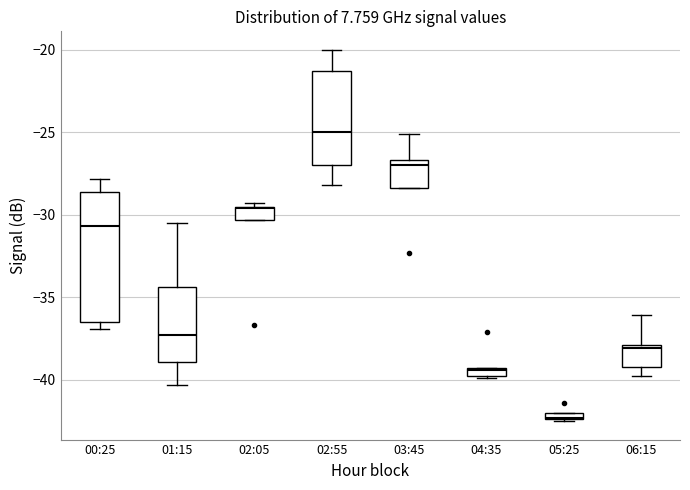

Which box is the tallest, from its lower edge to its upper edge?

00:25